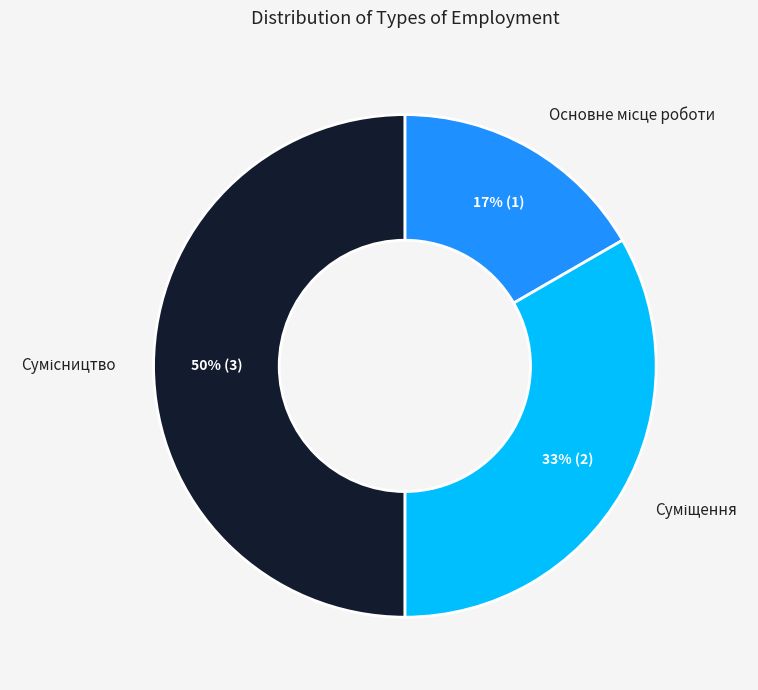

To the nearest percent, what is the difference between the largest and smallest slice percentages?

33%